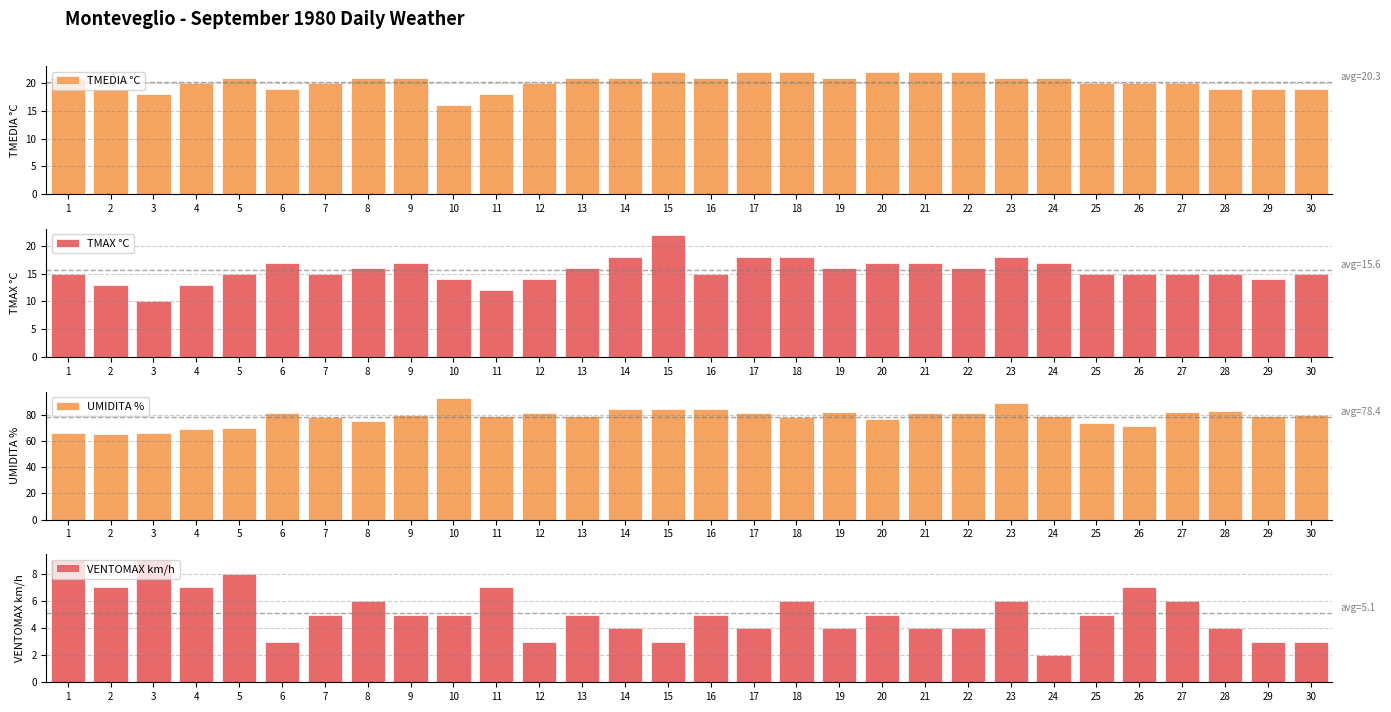

List the series in order of their peak value, highest first.

UMIDITA %, TMEDIA °C, TMAX °C, VENTOMAX km/h